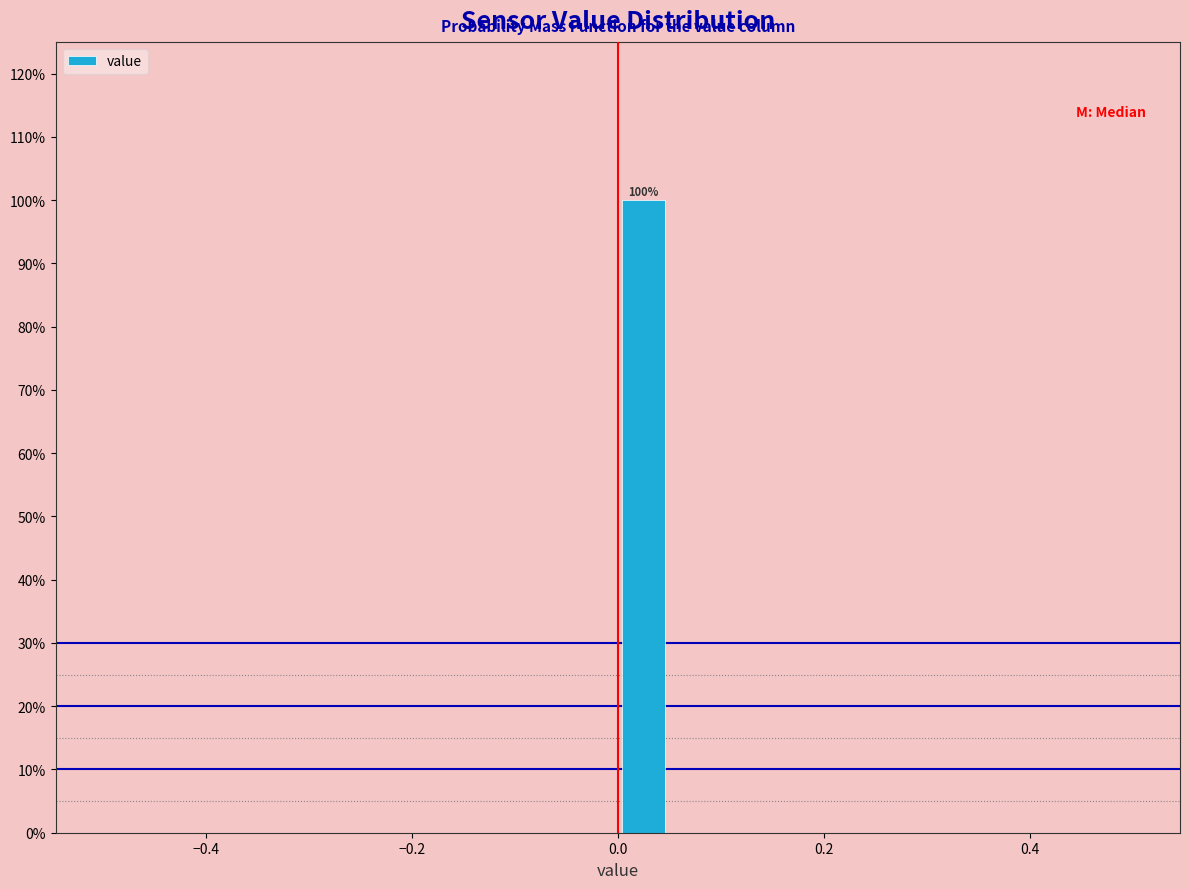

Around what value on the x-axis is the tallest bar? Give the approximate position of its centre, as read against the axis.

0.02